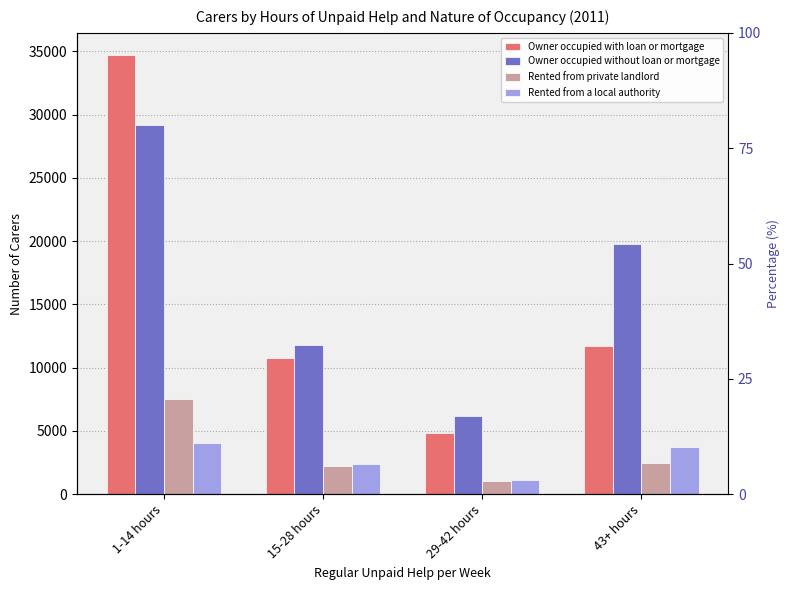

What position from the right is 43+ hours?

1